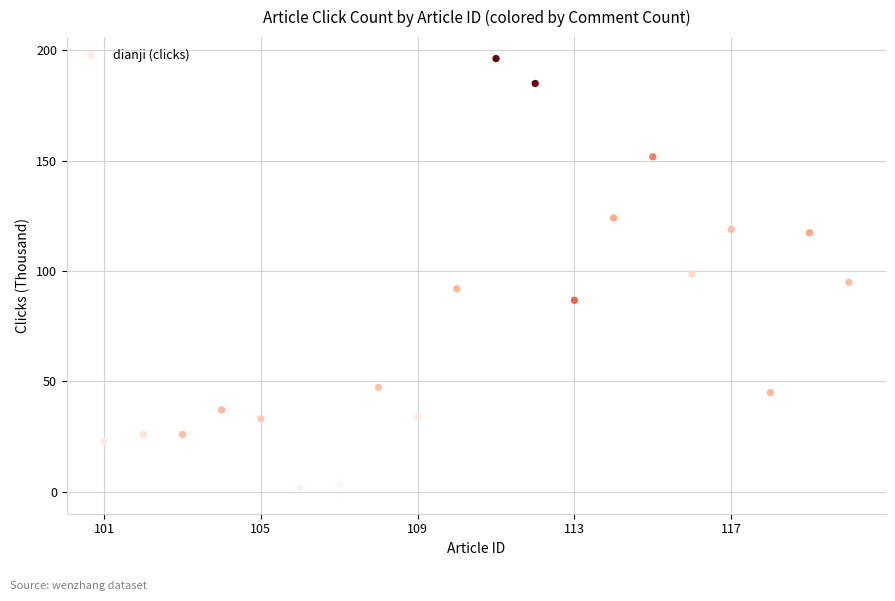

What is the range of X values (max minus min)?

19.0